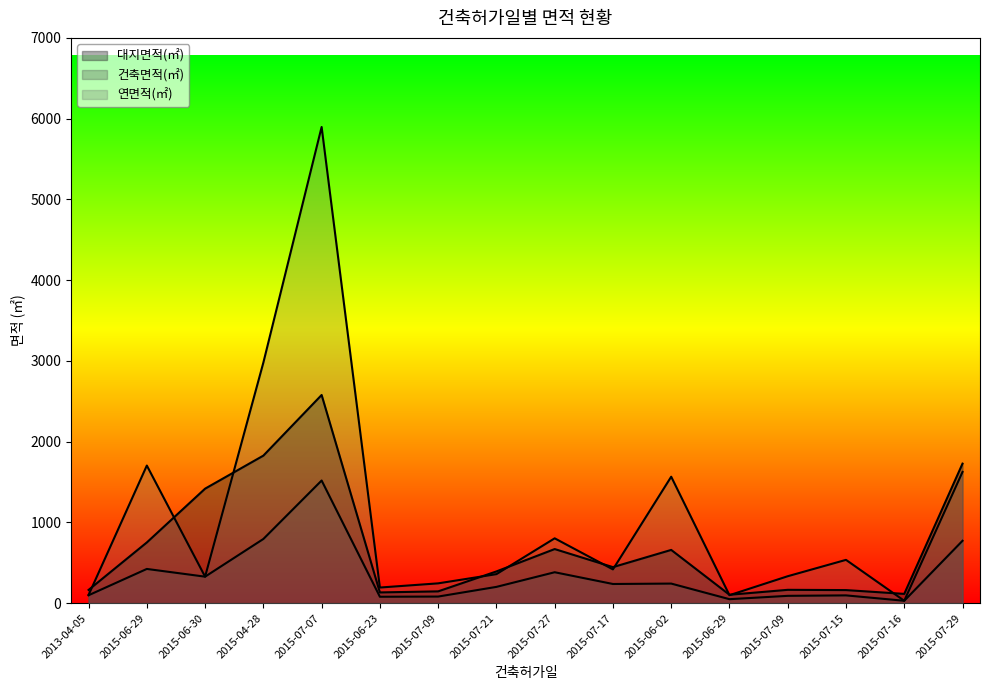

True or false: 연면적(㎡) and 건축면적(㎡) cross at least once.

False